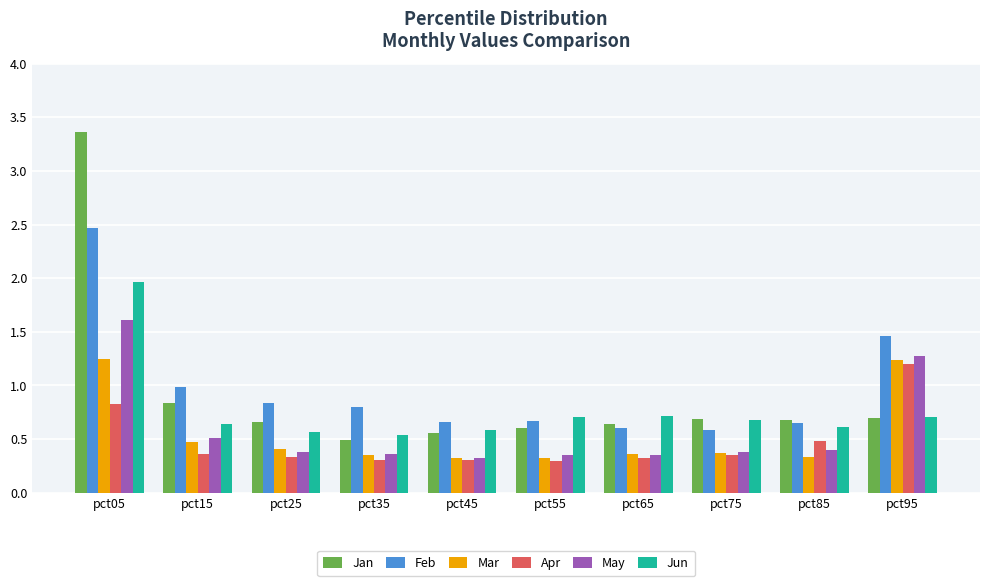

The Feb series shows 0.8 at pct35. True or false?

True